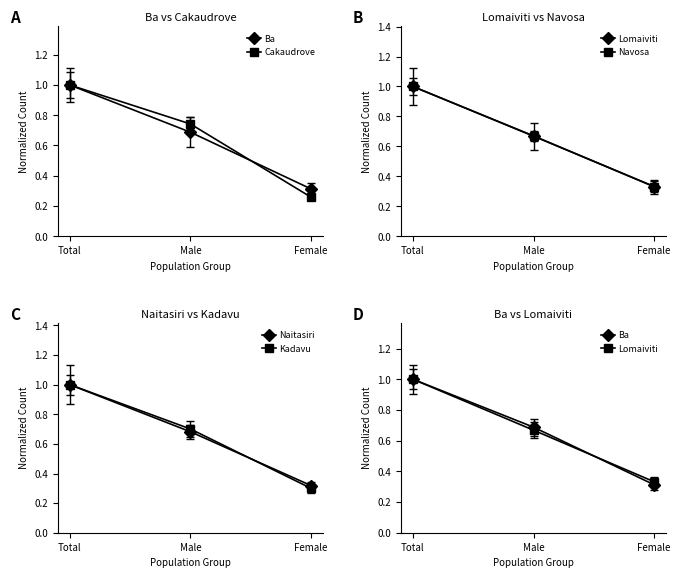

Reading left to right, extract all data points from this chart.

Ba: 1.0	0.7	0.3
Cakaudrove: 1.0	0.7	0.3
Lomaiviti: 1.0	0.7	0.3
Navosa: 1.0	0.7	0.3
Naitasiri: 1.0	0.7	0.3
Kadavu: 1.0	0.7	0.3